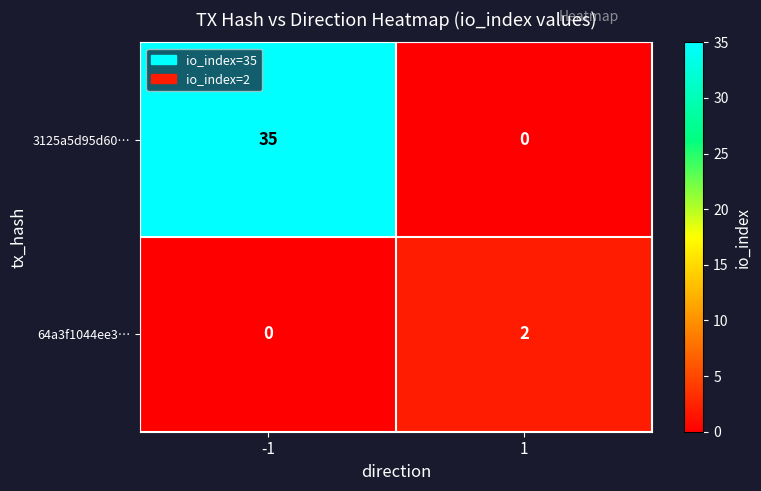

What is the difference between the highest and lowest values at -1?

35